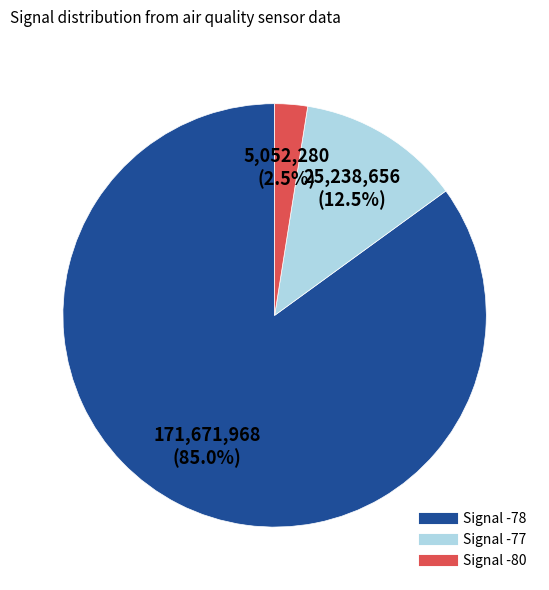

Count the number of slices in the pie.

3